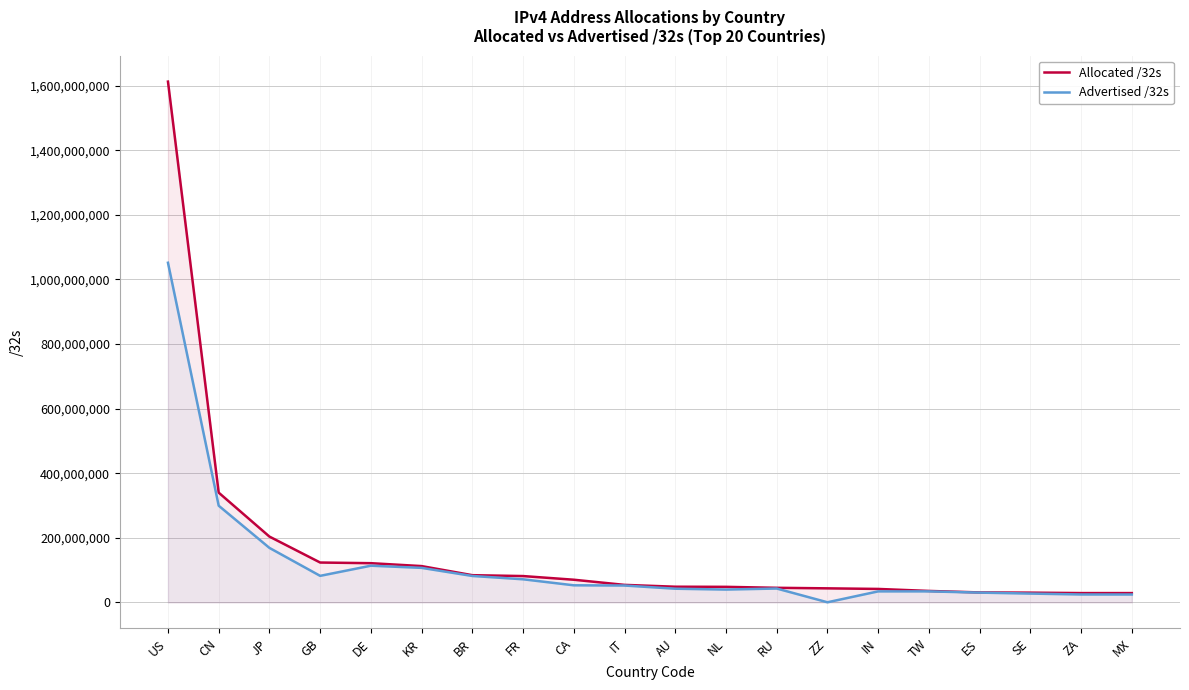

Where is the first local maximum for Advertised /32s?

DE